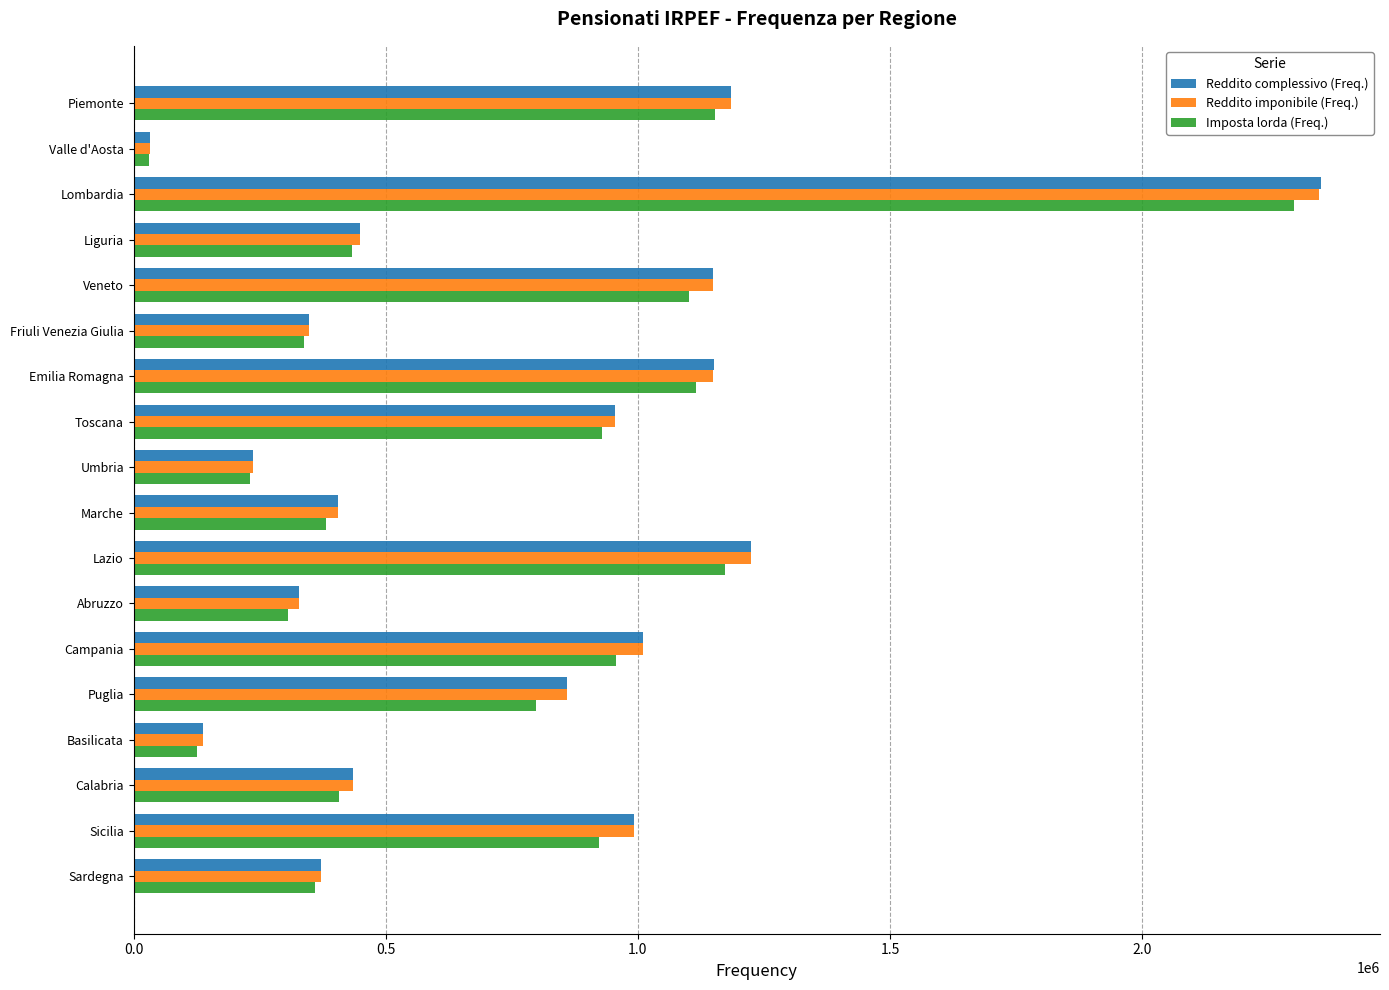

At which category does the chart reach its minimum across all series?

Valle d'Aosta